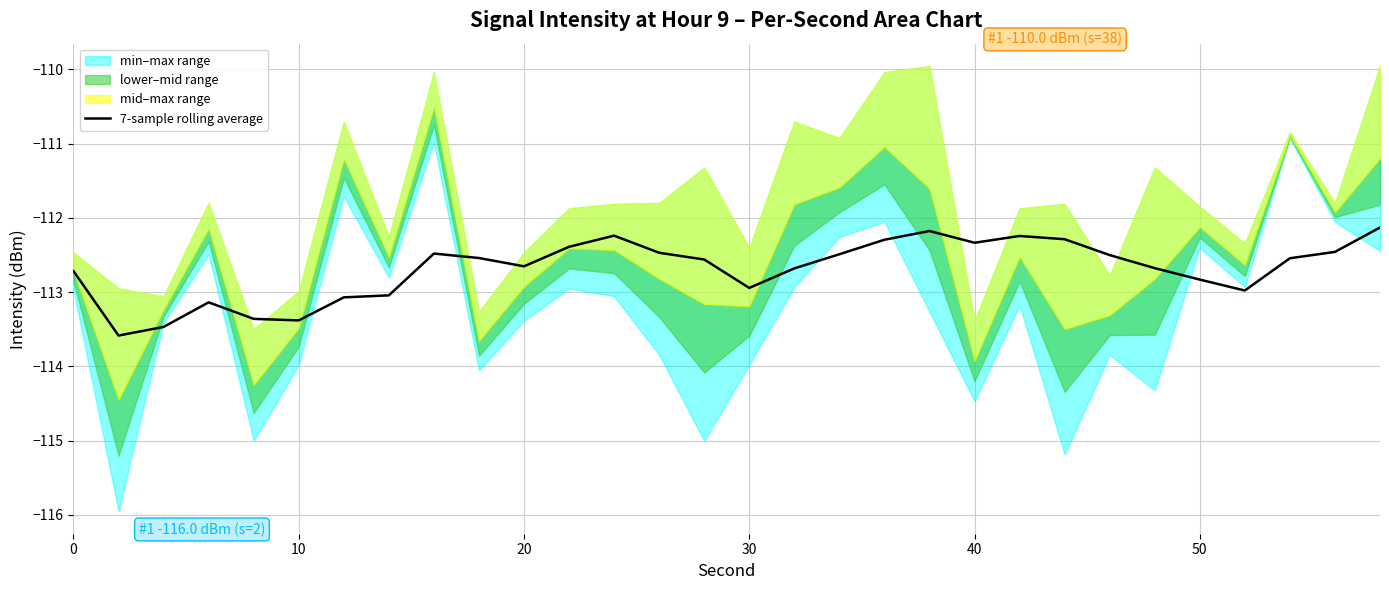

Between 60 and 10, which is larger?

10